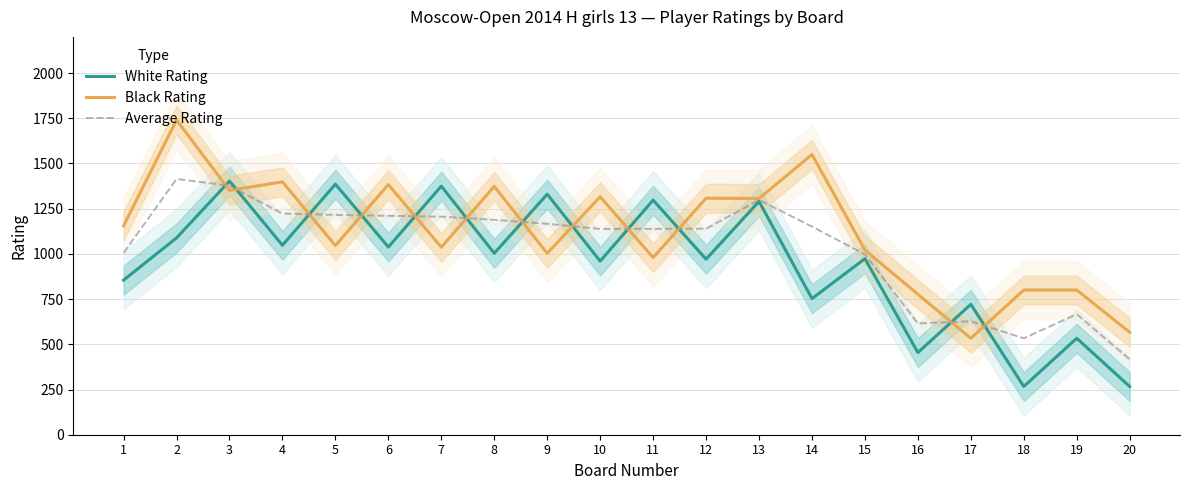

Which series changed the most between 7 and 20?

White Rating